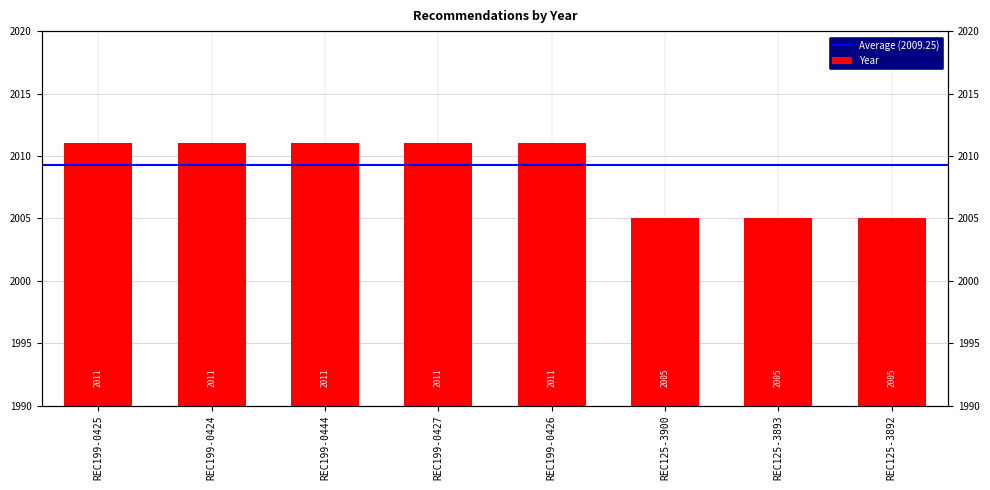

Count the values in the range 2005 to 2011.

8